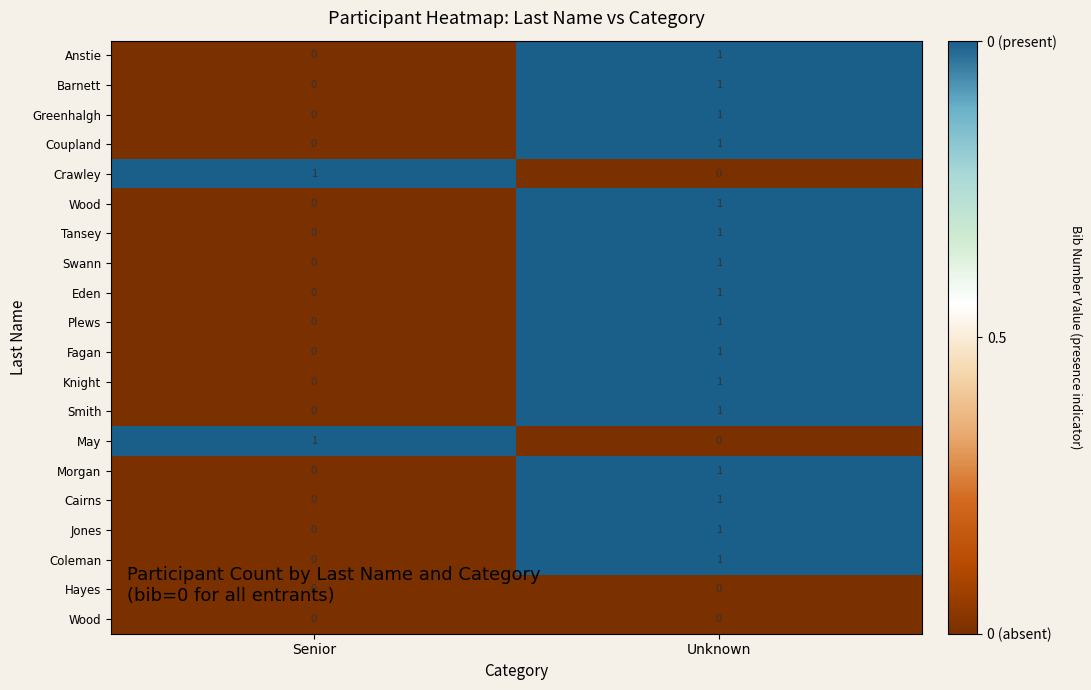

What is the difference between the highest and lowest values at Senior?

1